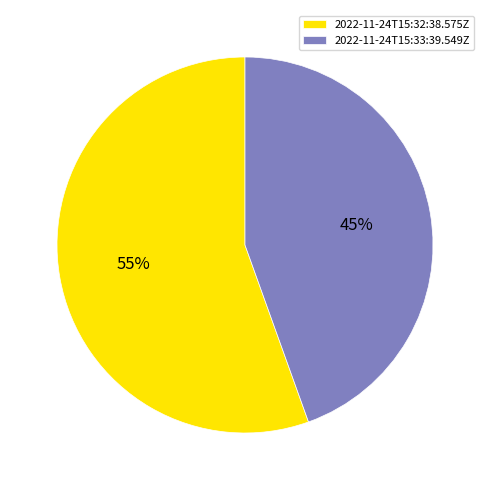

To the nearest percent, what is the average slice percentage?

50%